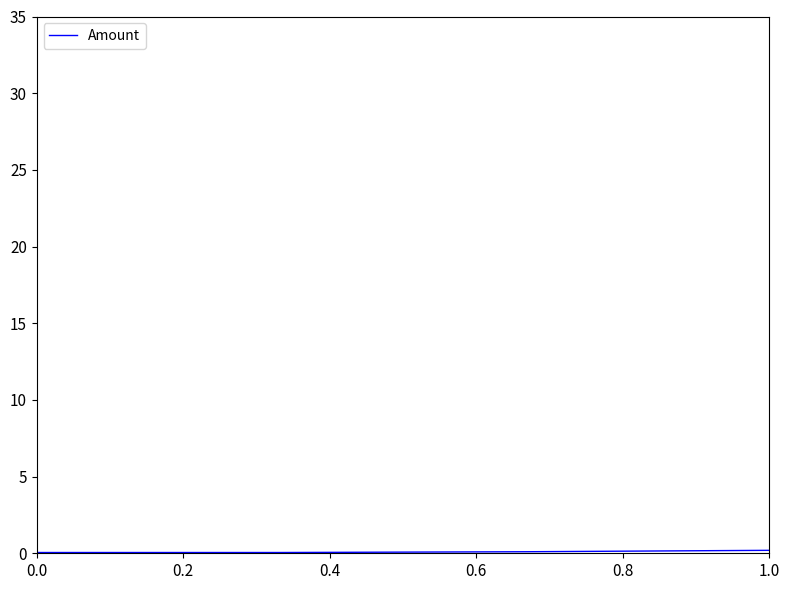

True or false: the data has more than 2 interior local peaks.

False